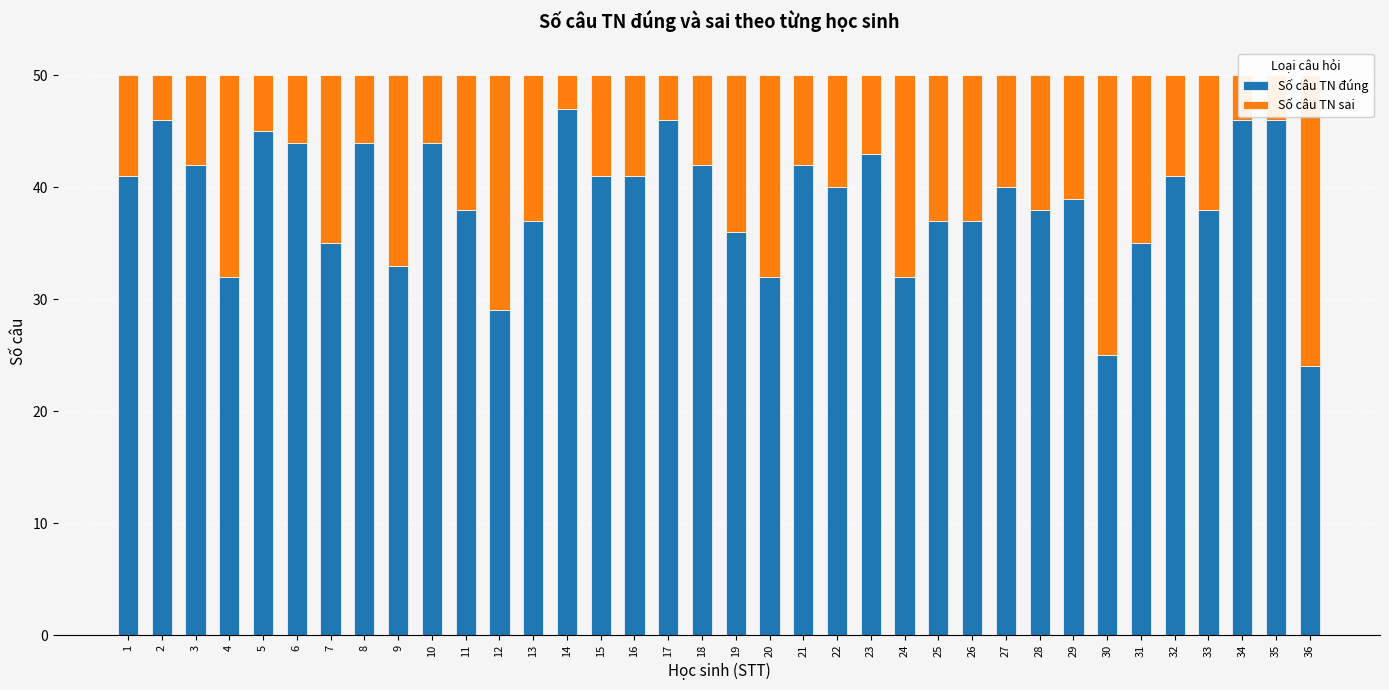

At which label is Số câu TN sai closest to 14?

19